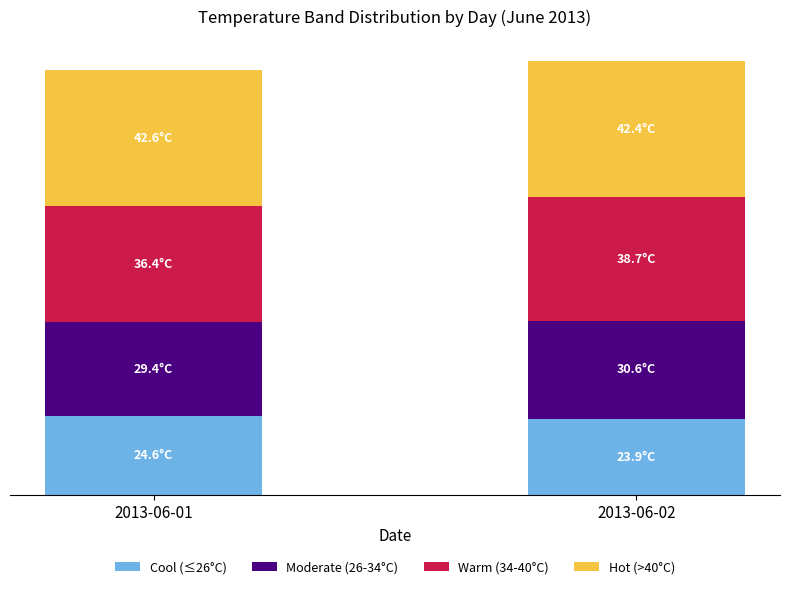

What is the approximate value of Hot (>40°C) at 2013-06-02?

42.4